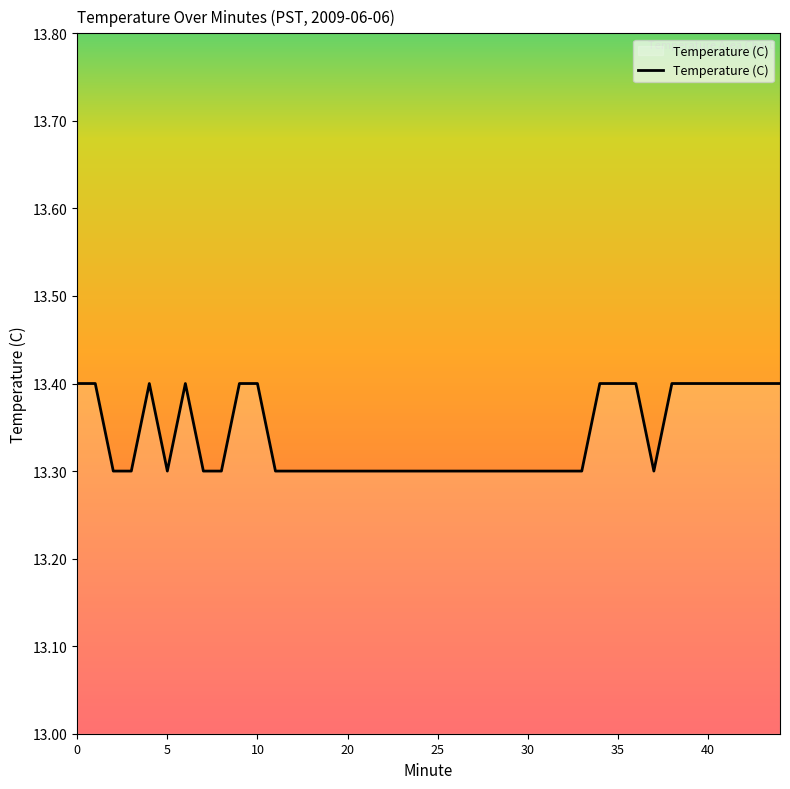

What is the minimum value shown in the chart?

13.3